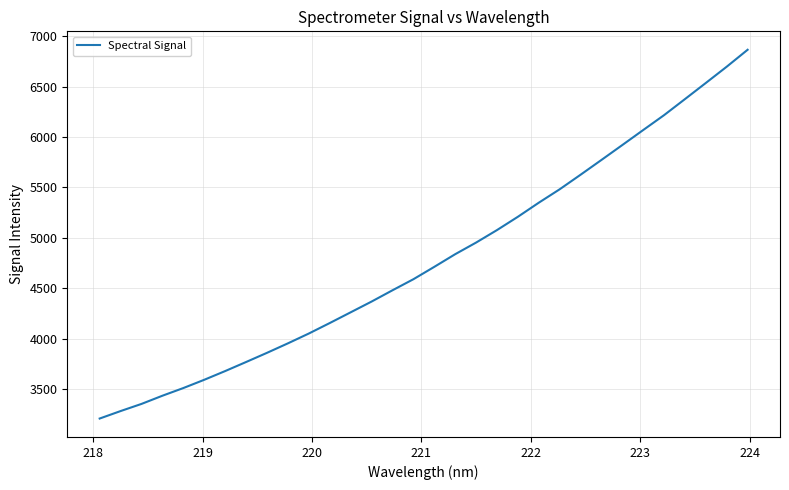

What is the maximum value shown in the chart?

6864.4